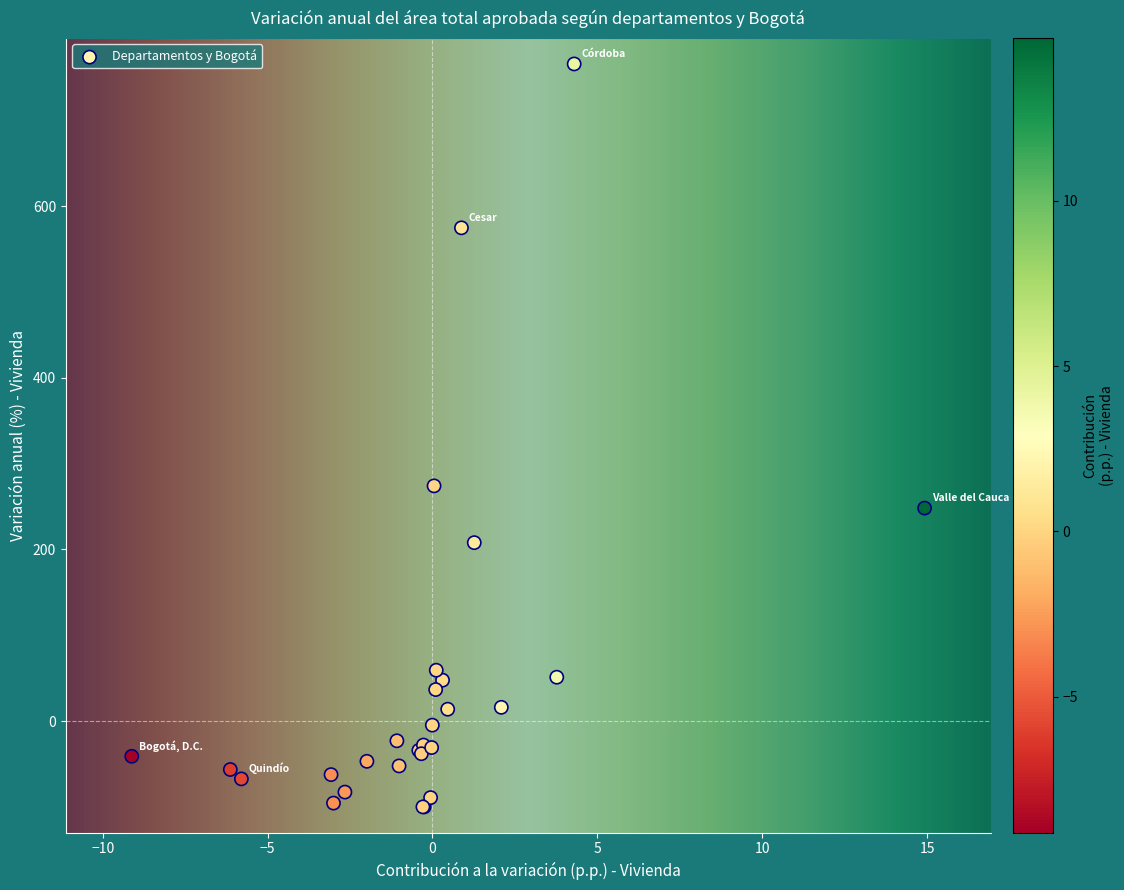

What Y value in the scatter plot is closest to 332?

274.0